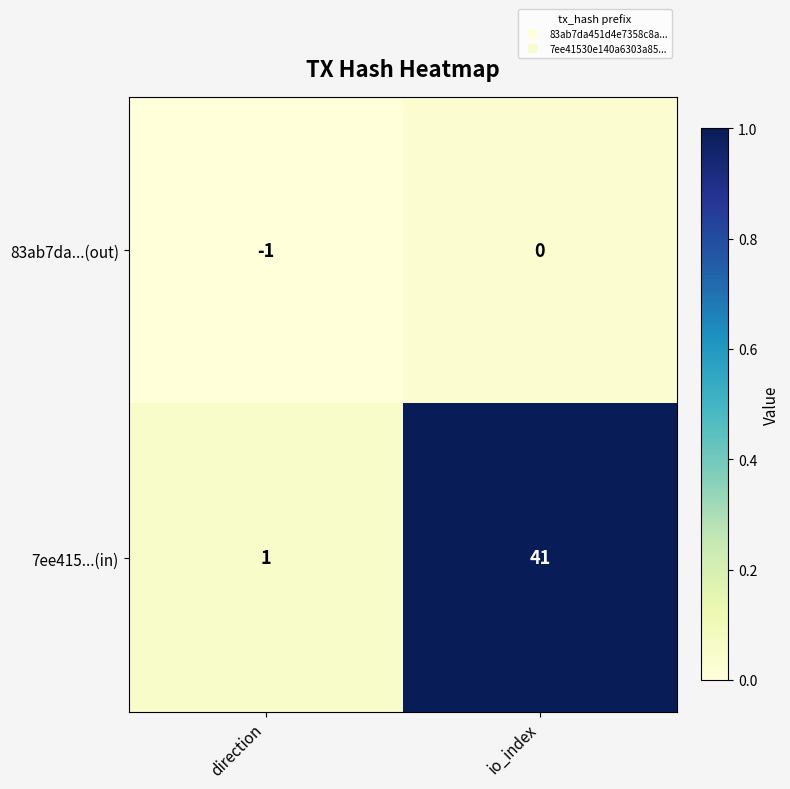

What is the total value across all series at io_index?

41